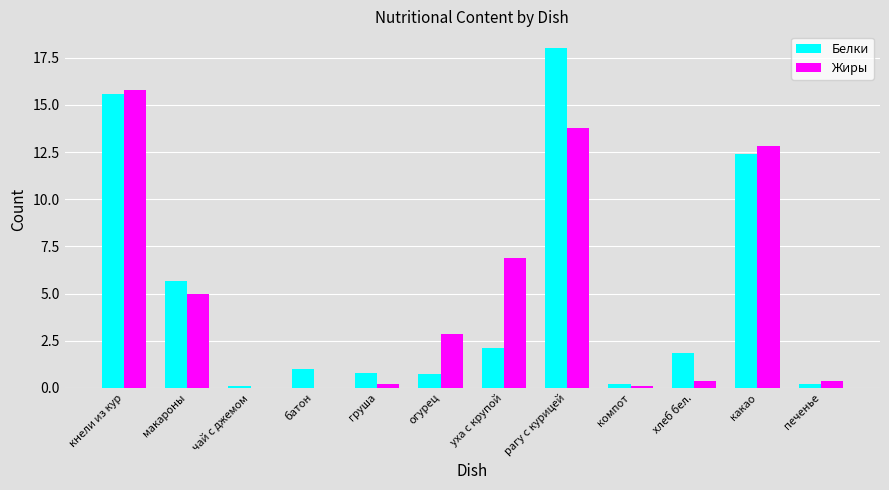

The Белки series shows 2.1 at уха с крупой. True or false?

True